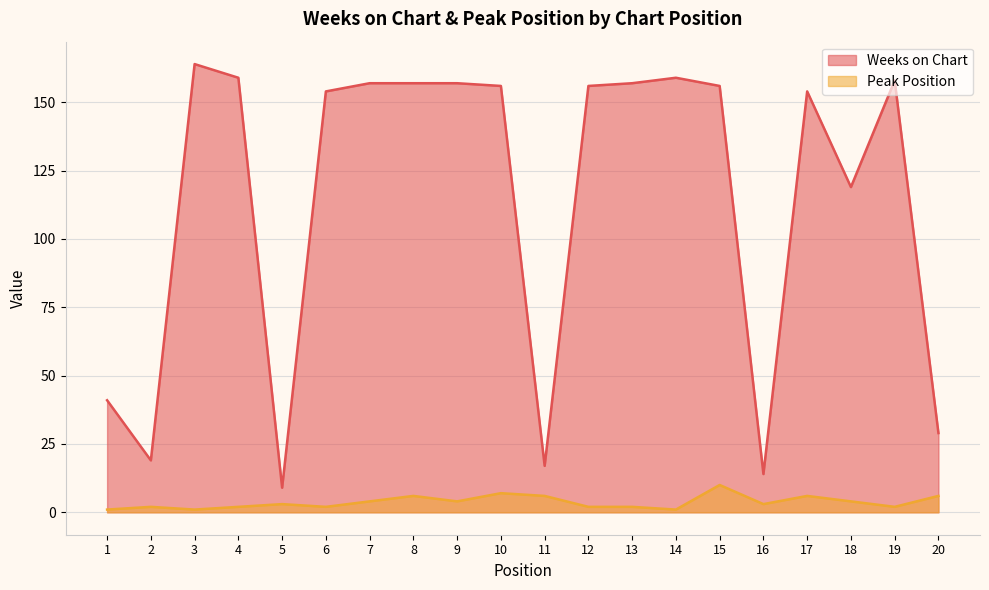

What is the lowest value of the Peak Position series?

1